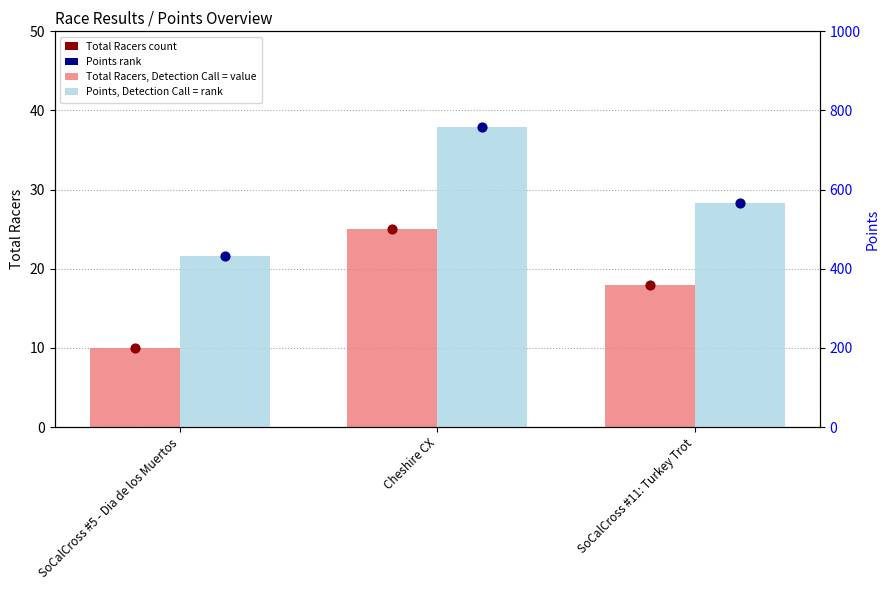

Which series reaches the maximum Y coordinate?

Points